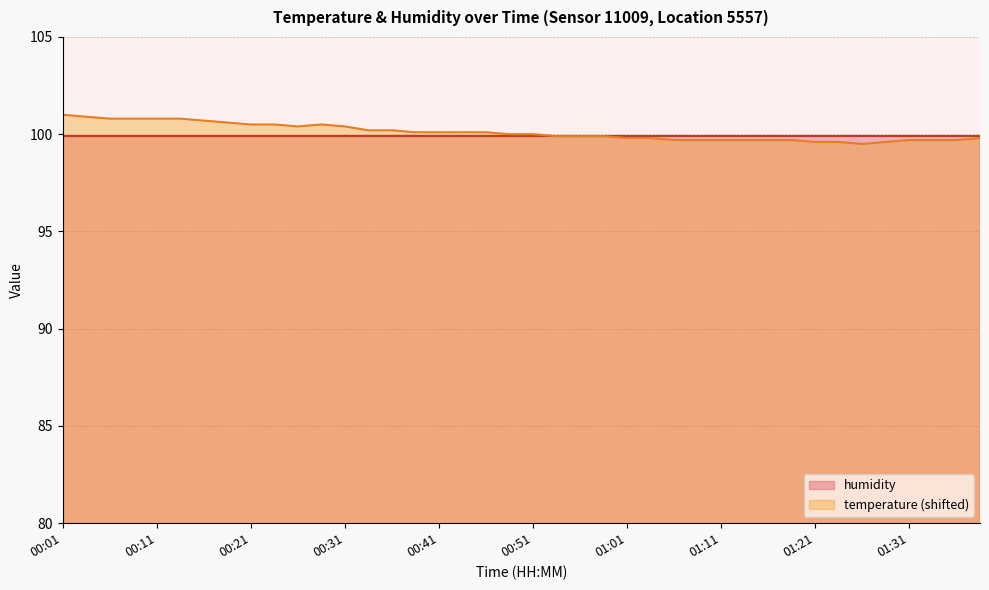

Where is the first local maximum?

00:28